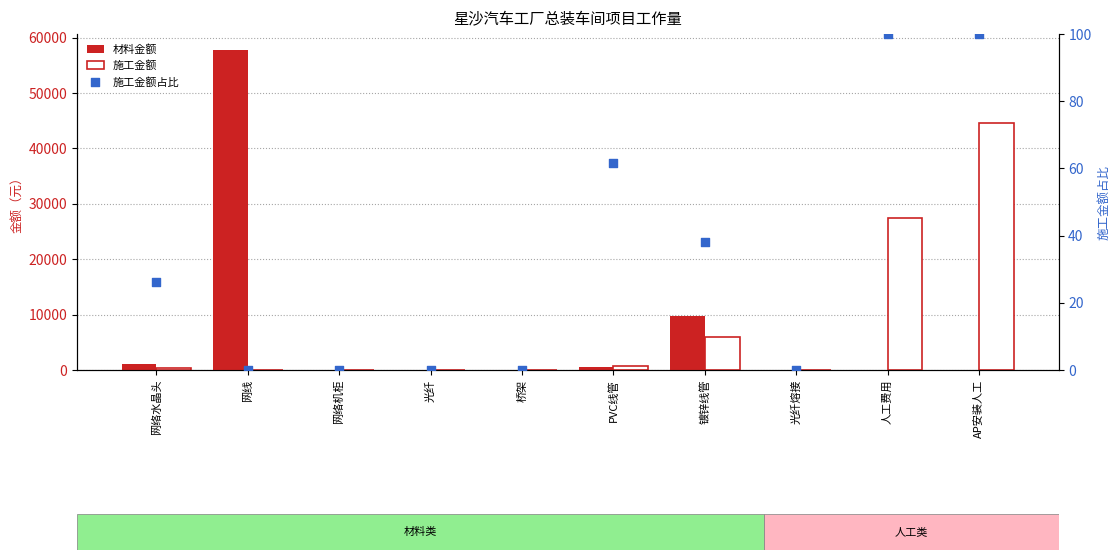

Which series contains the lowest Y value?

材料金额